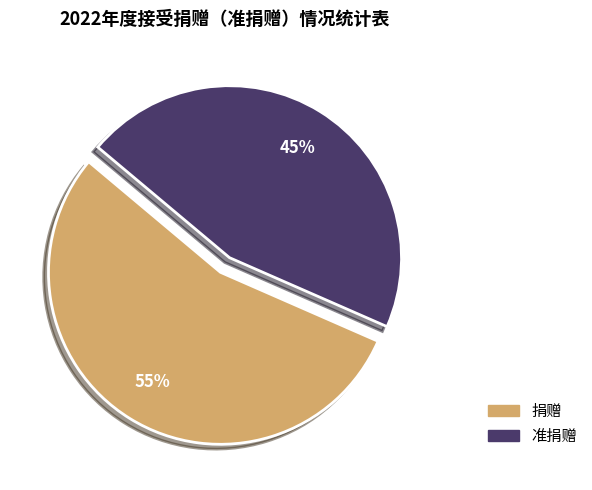

Rank the categories by value from lowest to highest.

准捐赠, 捐赠